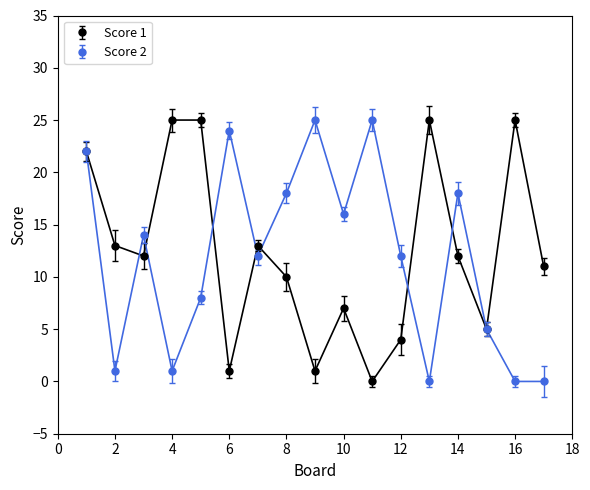

What is the highest value of the Score 2 series?

25